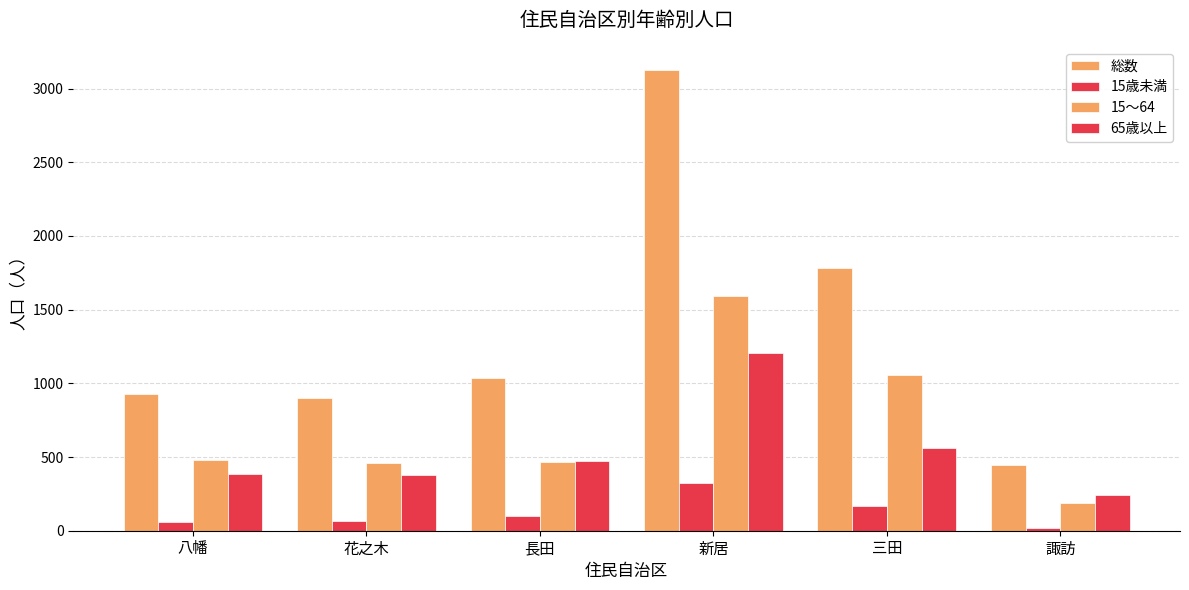

True or false: 15歳未満 has a value of 53 at 長田.

False